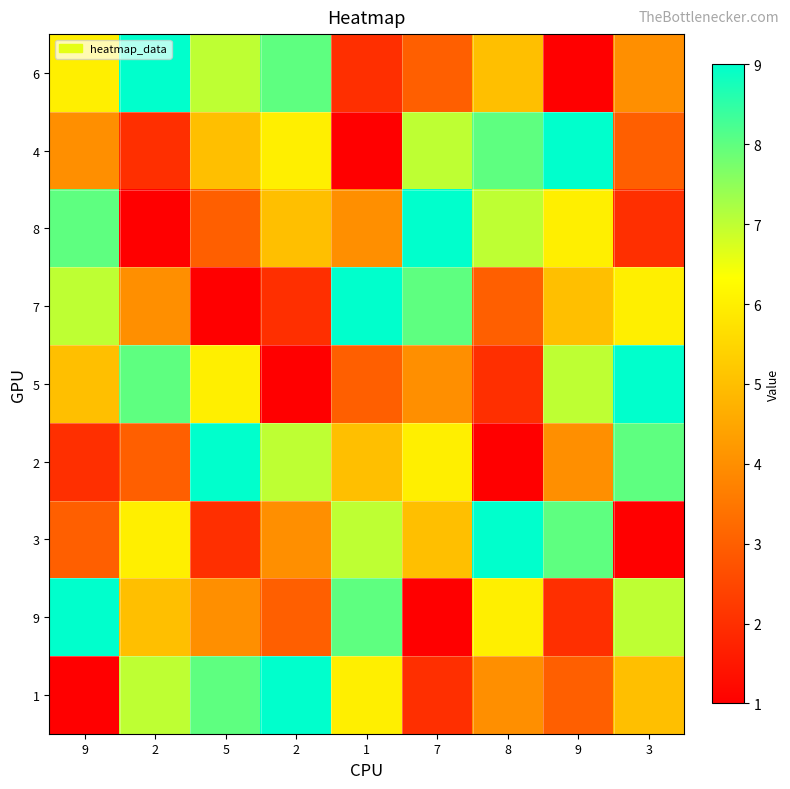

Reading left to right, extract all data points from this chart.

6: 9=6	2=9	5=7	2=8	1=2	7=3	8=5	9=1	3=4
4: 9=4	2=2	5=5	2=6	1=1	7=7	8=8	9=9	3=3
8: 9=8	2=1	5=3	2=5	1=4	7=9	8=7	9=6	3=2
7: 9=7	2=4	5=1	2=2	1=9	7=8	8=3	9=5	3=6
5: 9=5	2=8	5=6	2=1	1=3	7=4	8=2	9=7	3=9
2: 9=2	2=3	5=9	2=7	1=5	7=6	8=1	9=4	3=8
3: 9=3	2=6	5=2	2=4	1=7	7=5	8=9	9=8	3=1
9: 9=9	2=5	5=4	2=3	1=8	7=1	8=6	9=2	3=7
1: 9=1	2=7	5=8	2=9	1=6	7=2	8=4	9=3	3=5